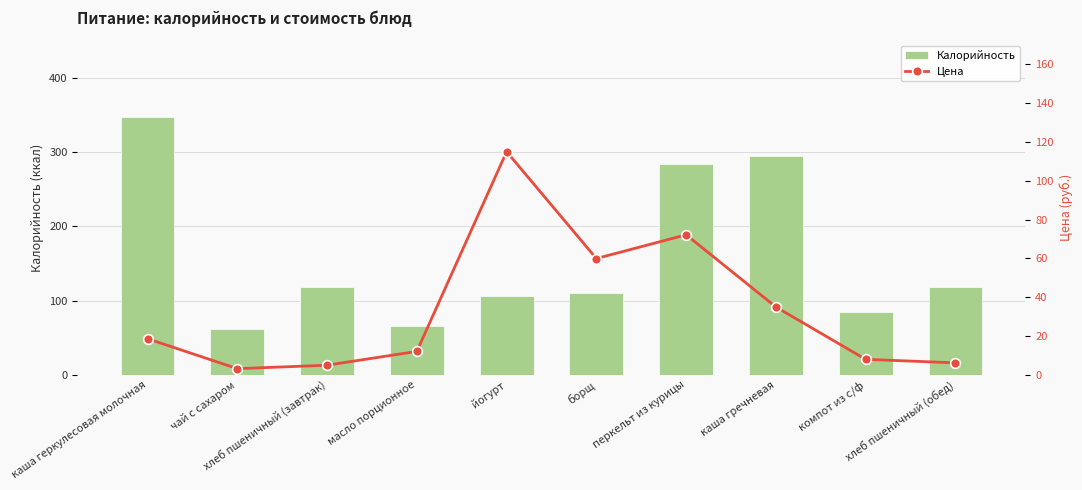

Reading left to right, what are all the values shown in this chart?

Калорийность: 347.0	62.0	118.0	66.0	106.0	110.0	284.0	295.0	85.0	118.0
Цена: 18.6	3.1	4.9	12.0	115.0	59.9	72.2	34.9	7.9	6.1